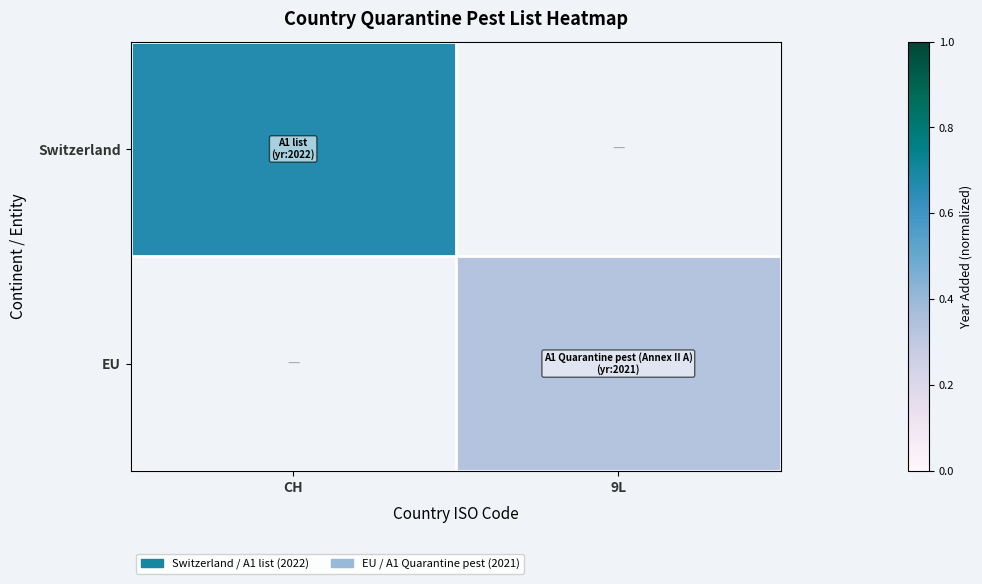

How many positive values does the EU series have?

1